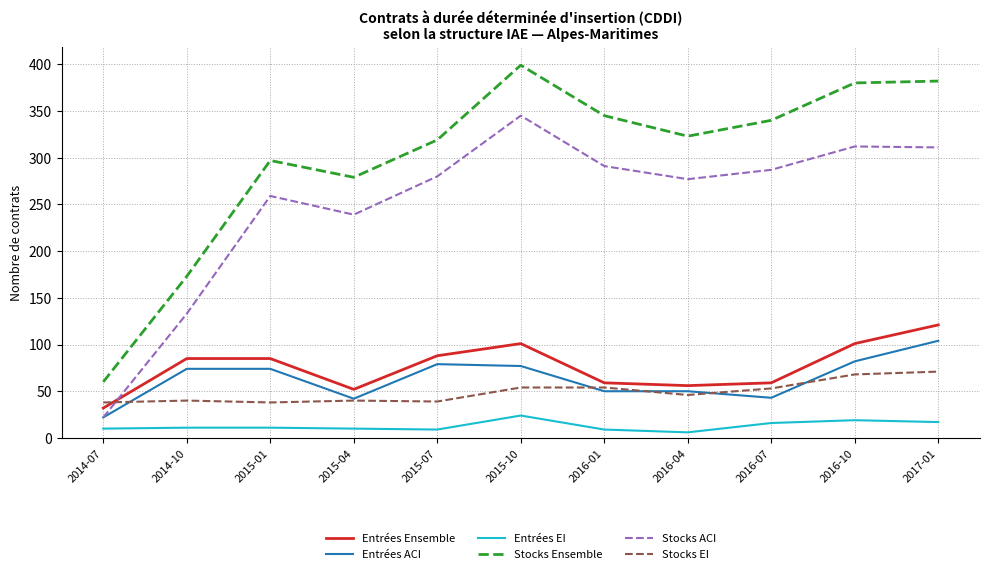

The value of Stocks EI at 2016-10 is 89. True or false?

False